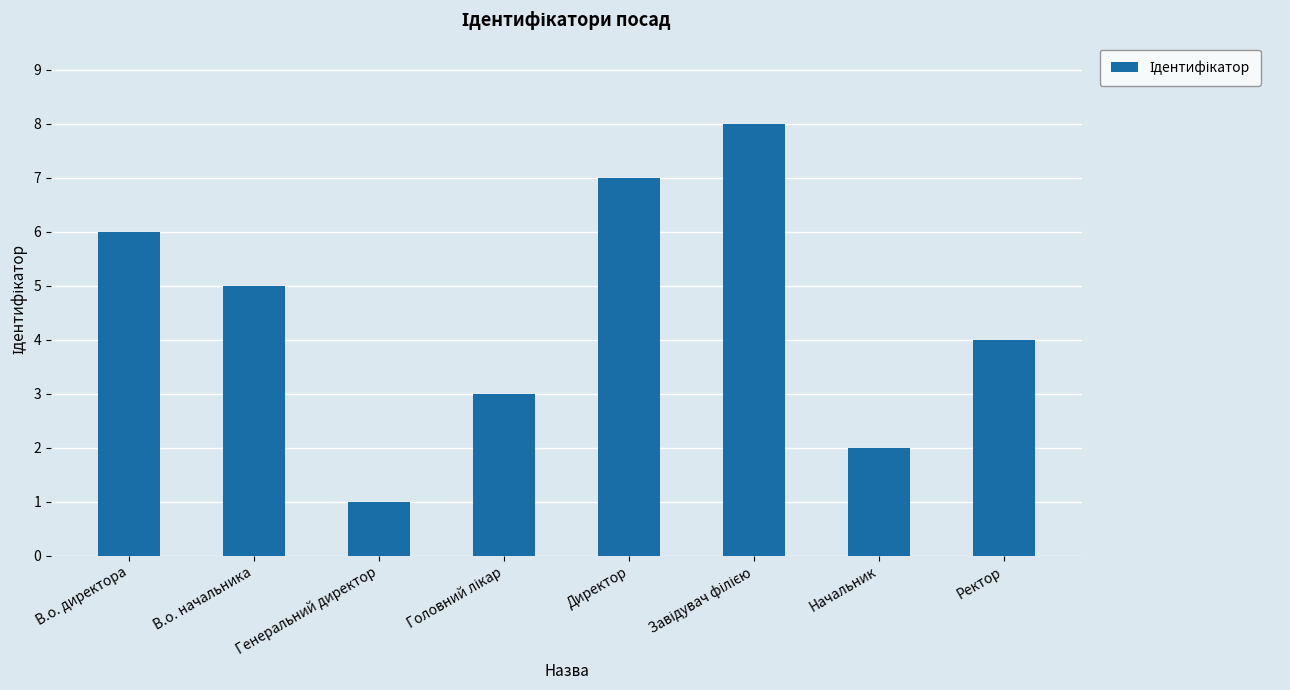

What is the value of the 8th bar from the left?

4